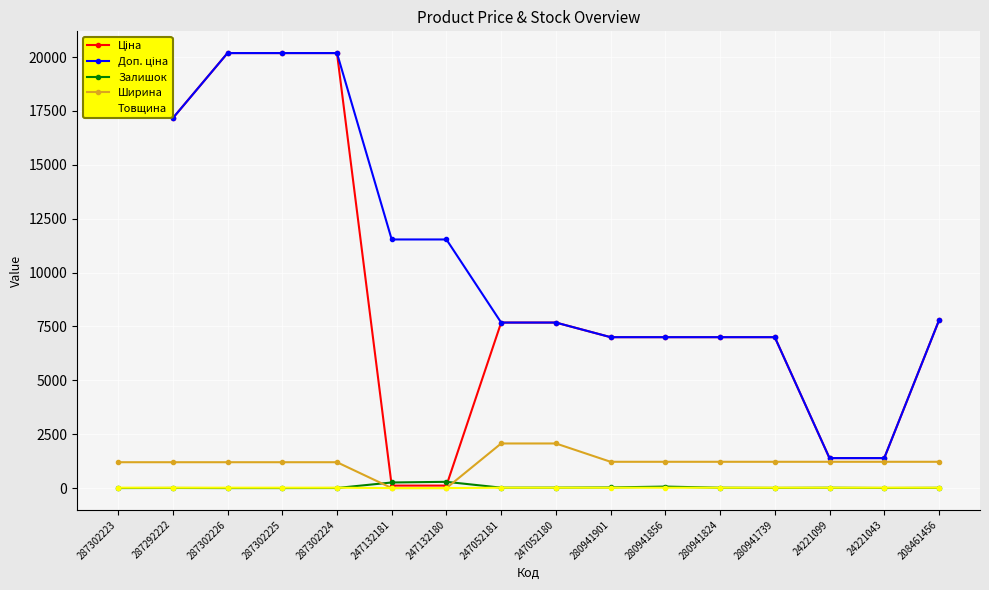

What is the label of the 14th point from the left?

24221099